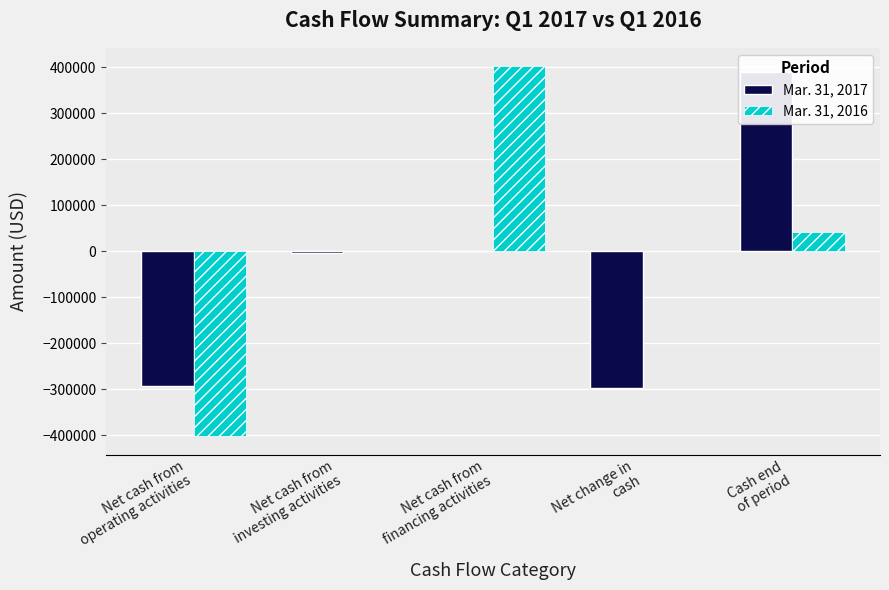

Rank the series by their average value, from lowest to highest.

Mar. 31, 2017, Mar. 31, 2016